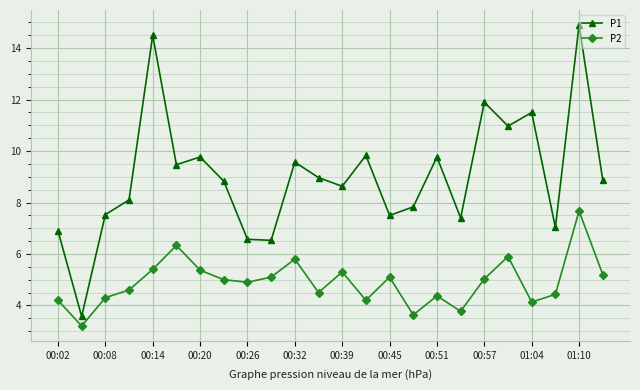

True or false: P1 has more than 1 points higher than both neighbors.

True